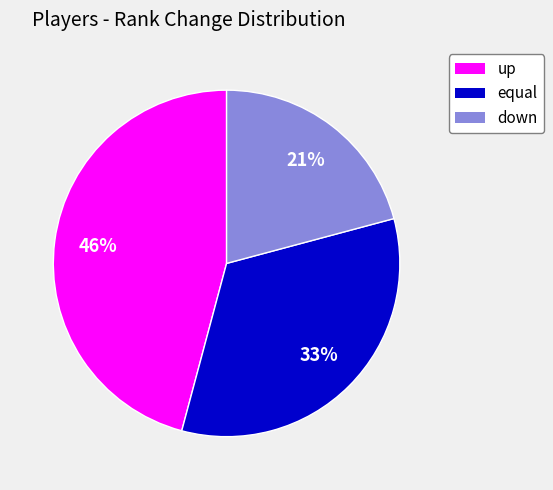

Count the number of slices in the pie.

3